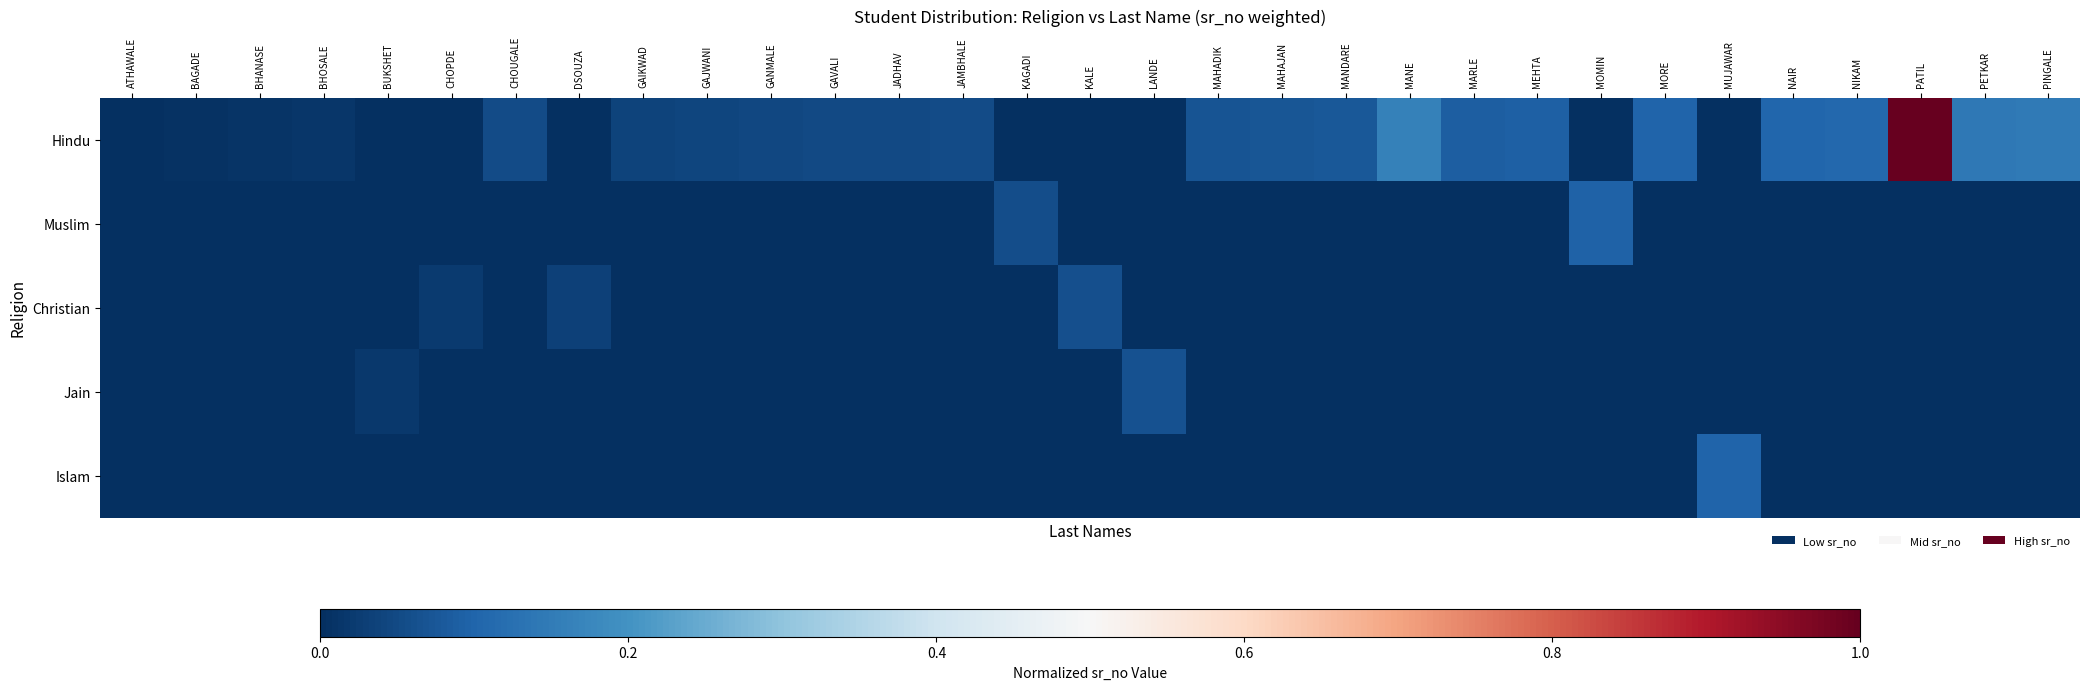

At how many categories does at least one series exceed 0?

31